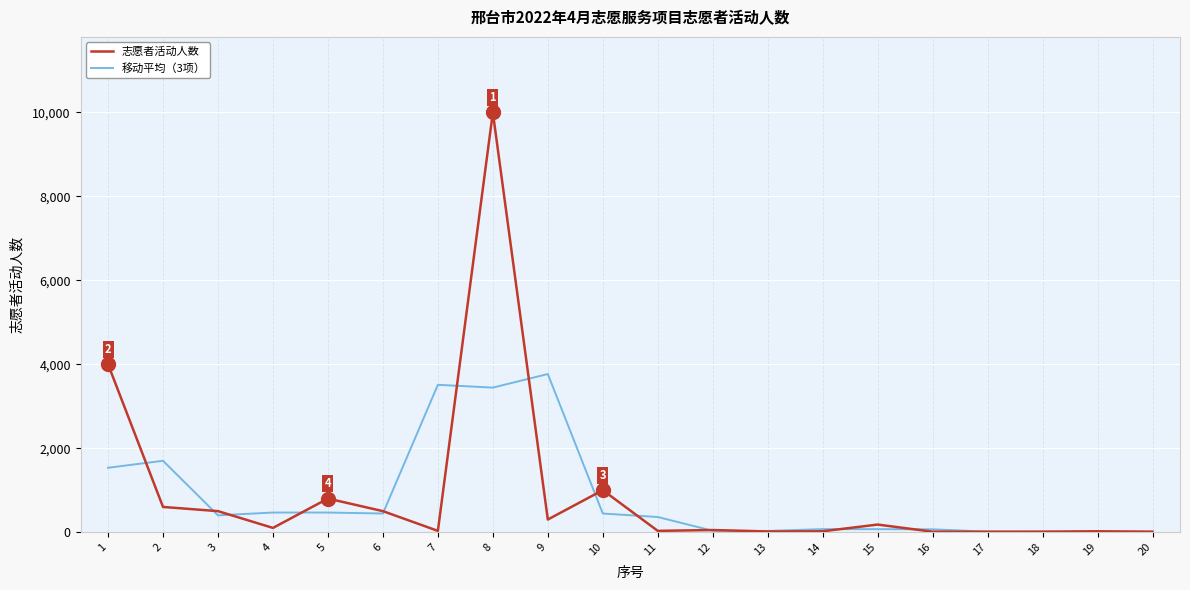

Rank the series by their maximum value, from lowest to highest.

移动平均（3项）, 志愿者活动人数